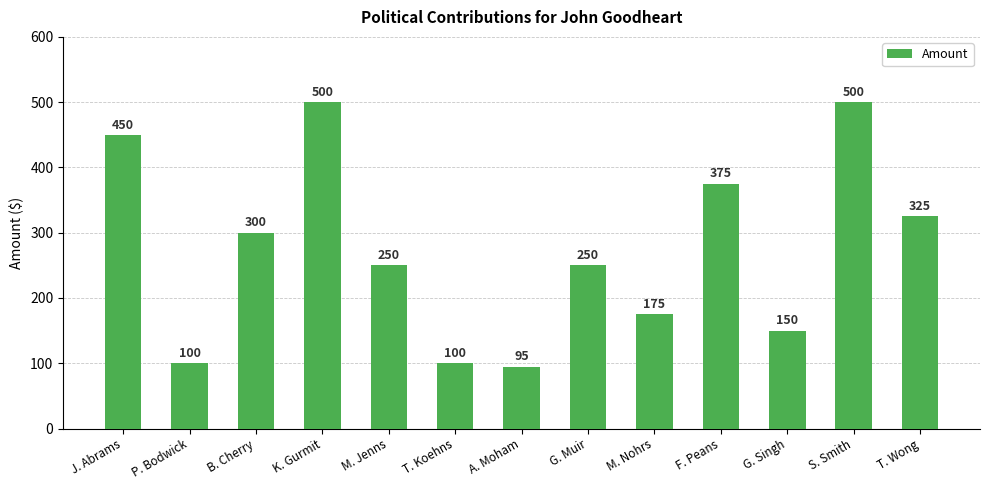

At which label does the data first exceed 250?

J. Abrams